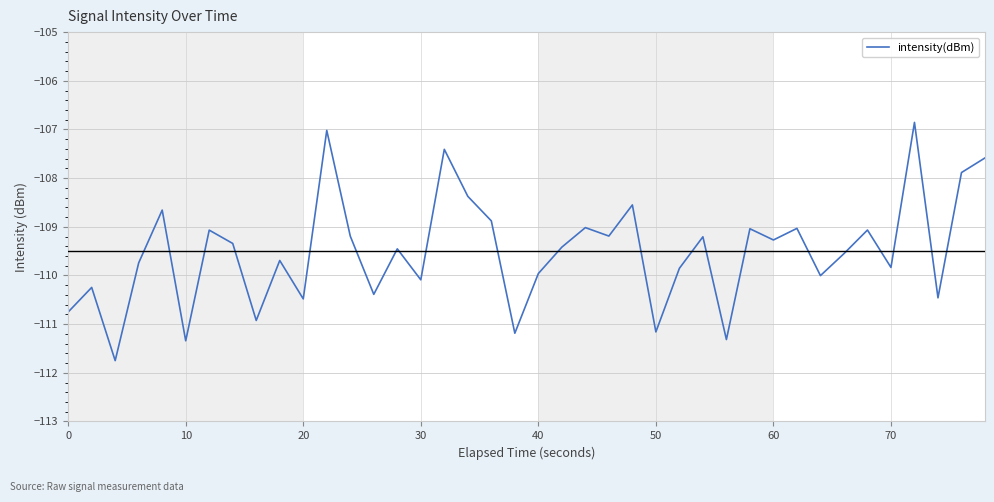

What is the maximum value shown in the chart?

-106.9